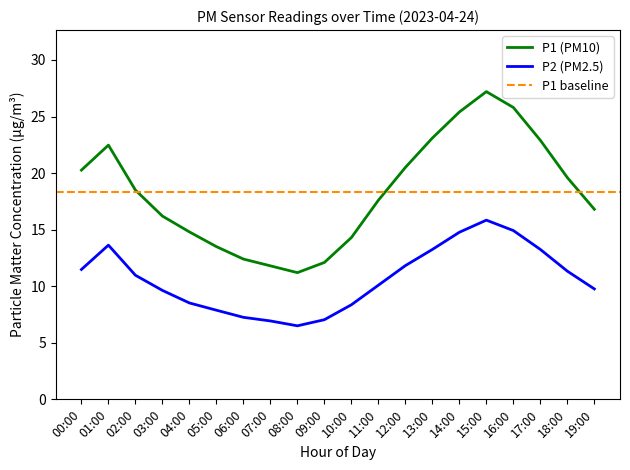

True or false: P1 has more than 1 points higher than both neighbors.

True